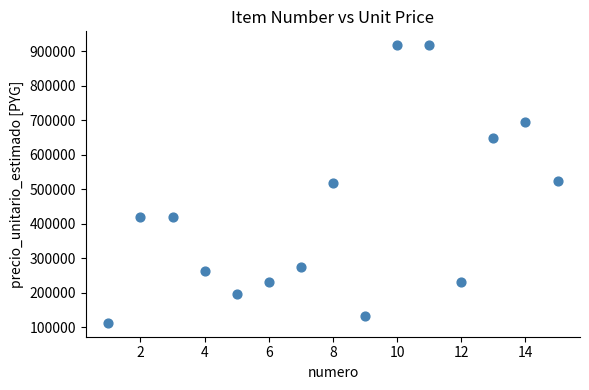

What is the range of Y values (max minus min)?

804000